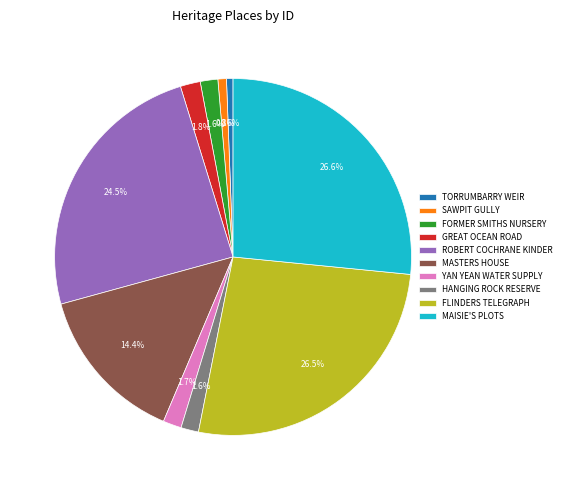

How many slices are in this pie chart?

10